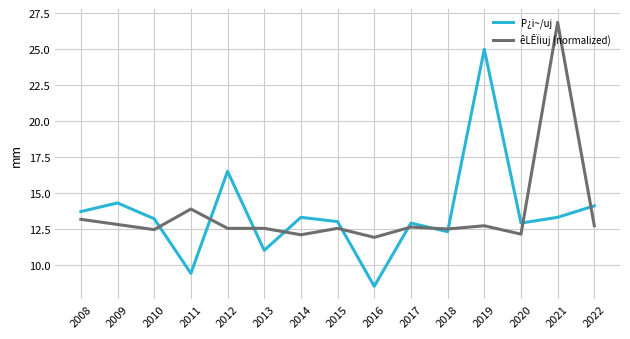

What is the difference between the highest and lowest values at 2009?

1.5